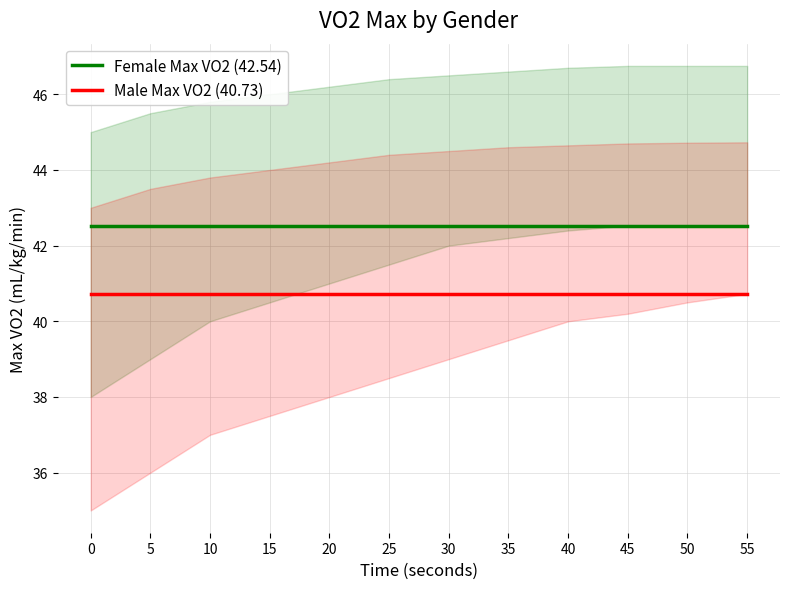

The Female Max VO2 (42.54) series shows 42.5 at 5. True or false?

True